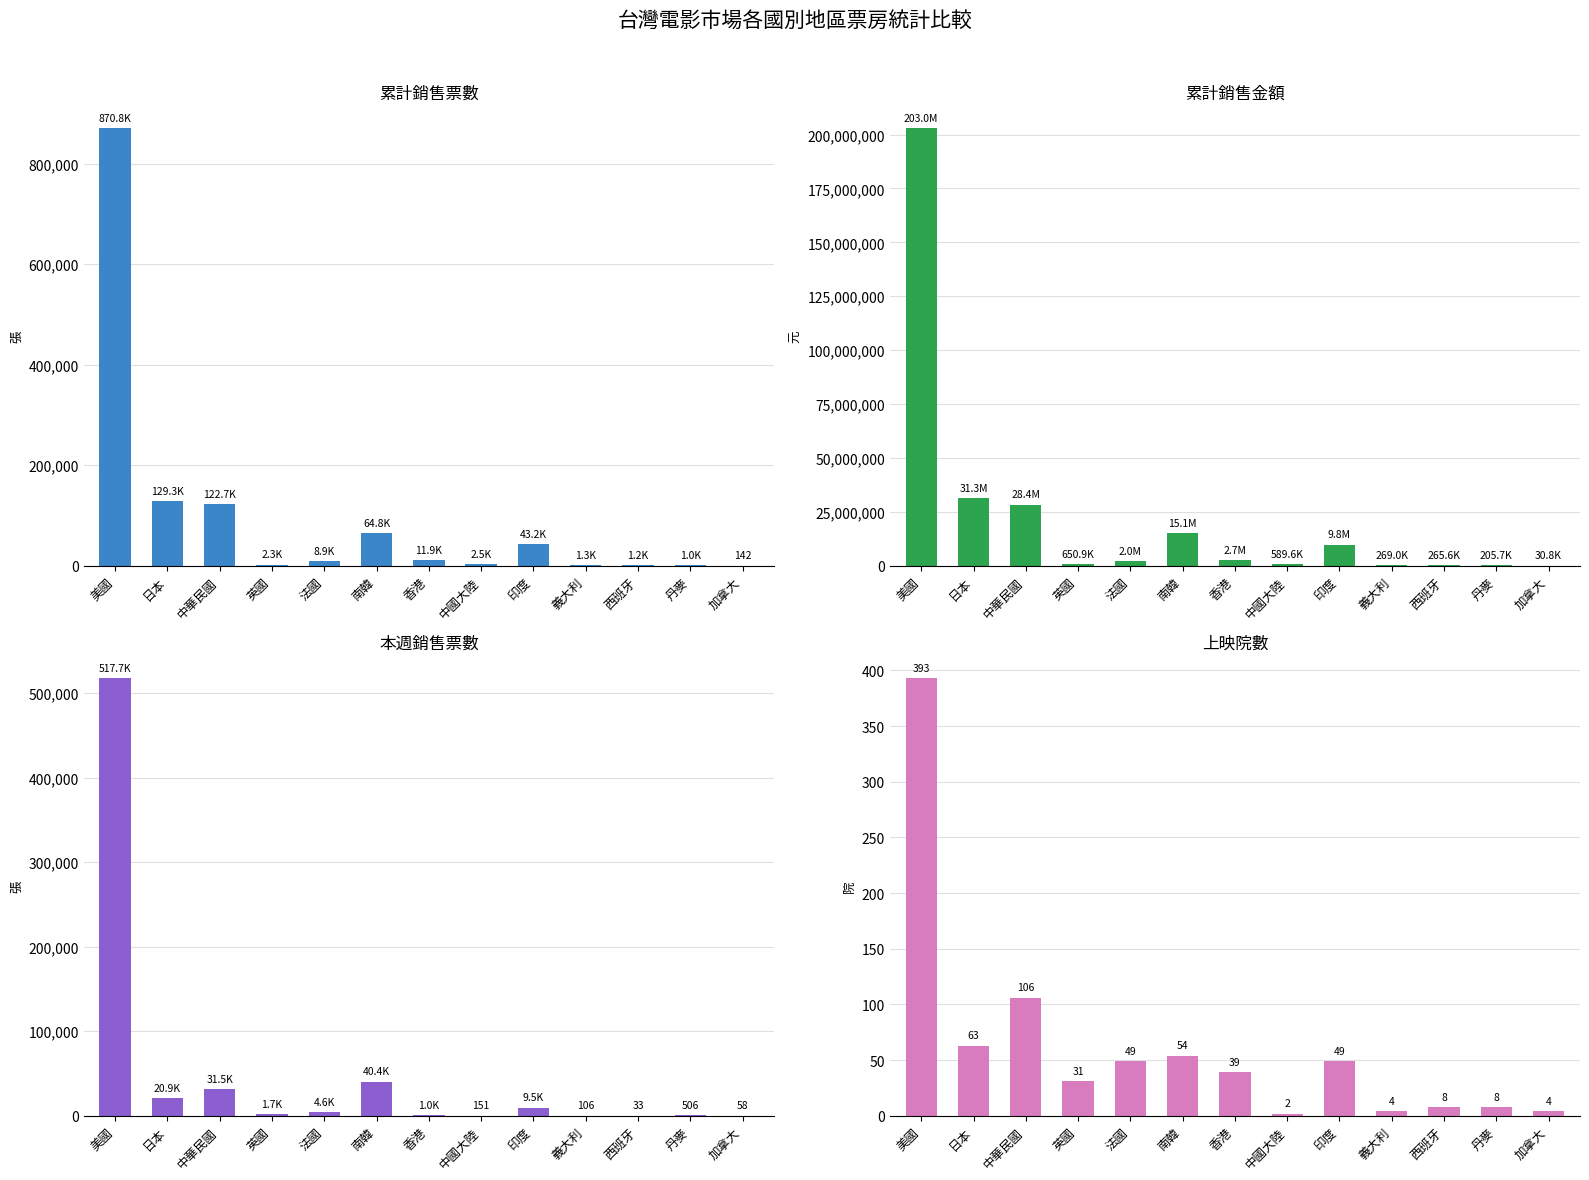

Is it true that 上映院數 equals 51 at 英國?

False